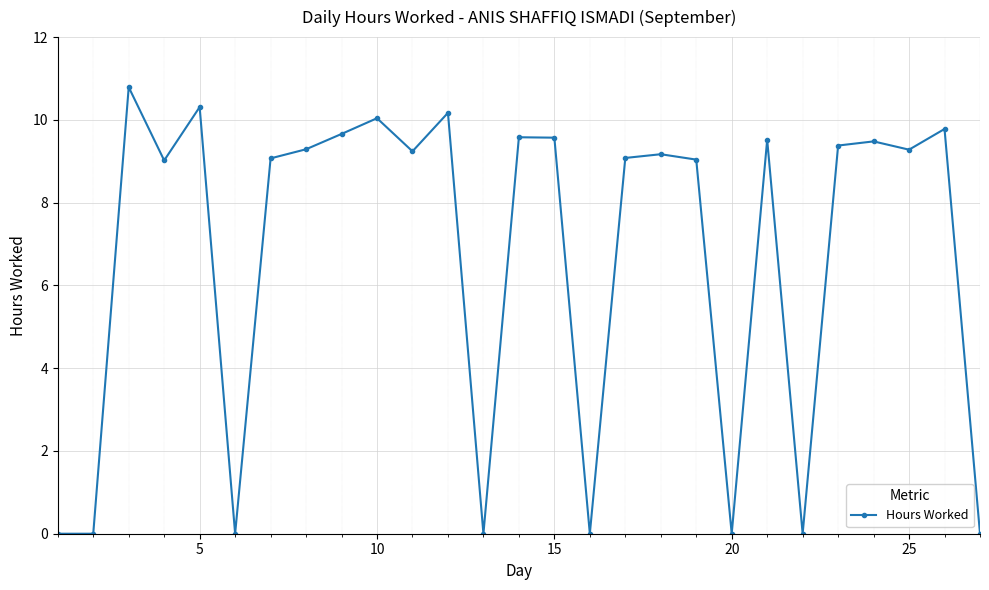

What is the average value?

6.7